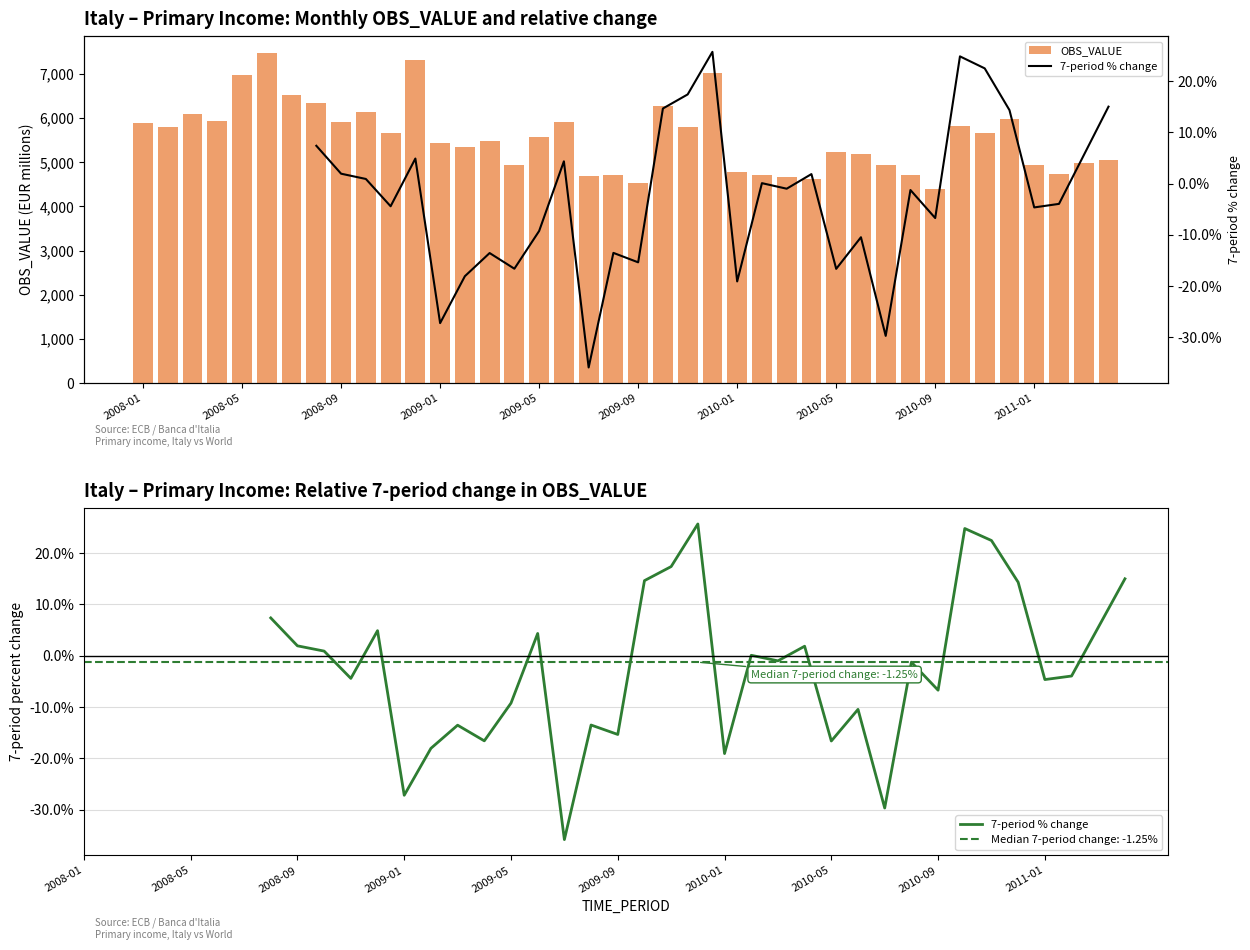

Where does the data first go above 5577?

2008-01